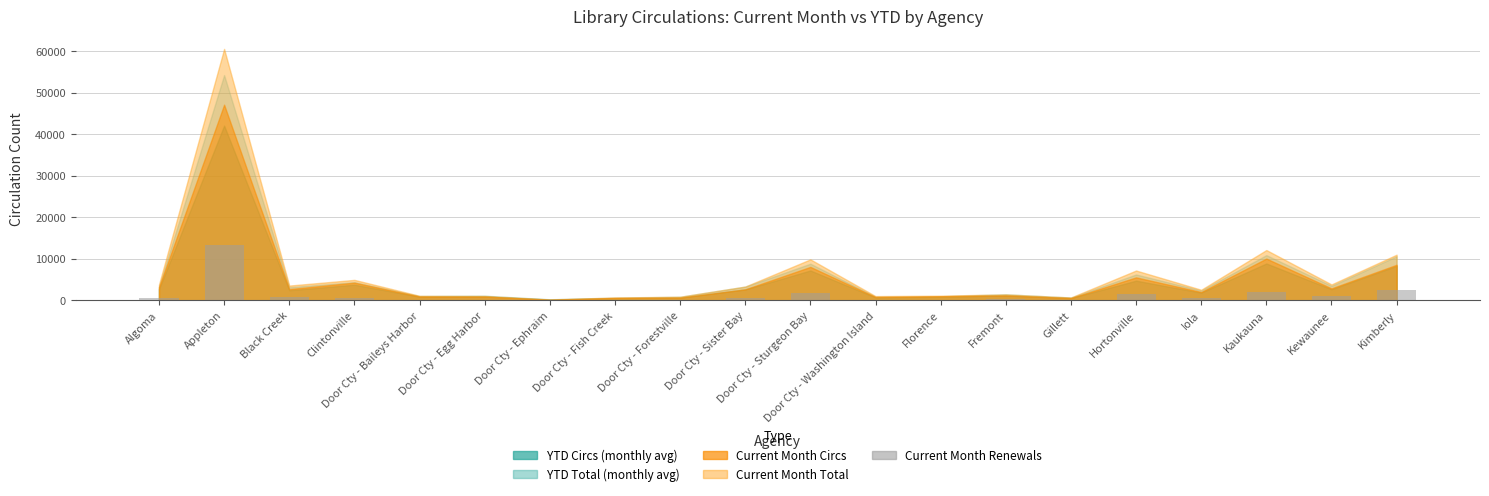

What is the greatest value displayed?

13435